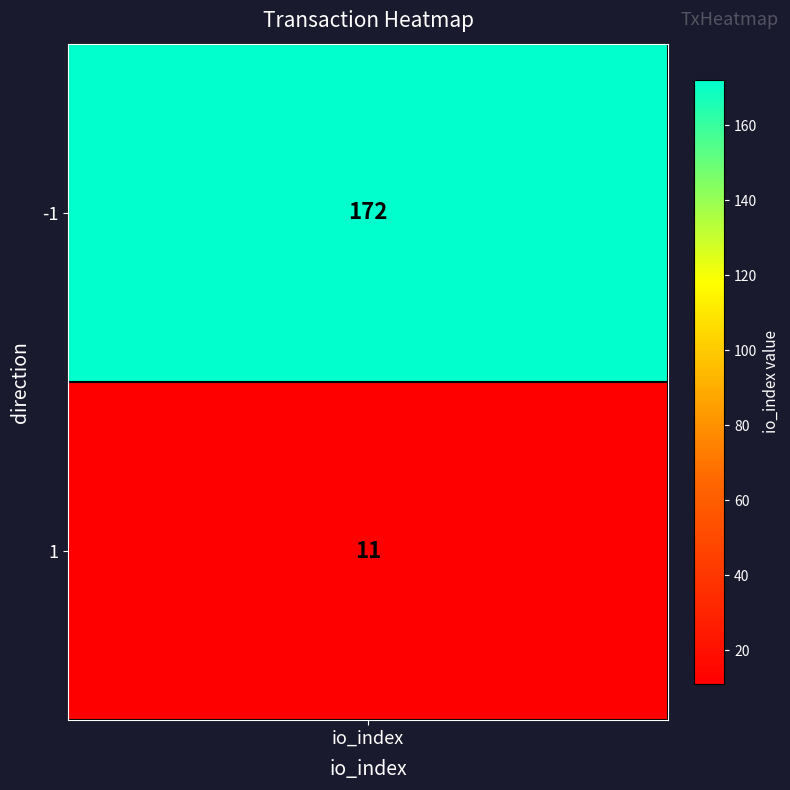

What is the difference between the values at -1 and 1?

161